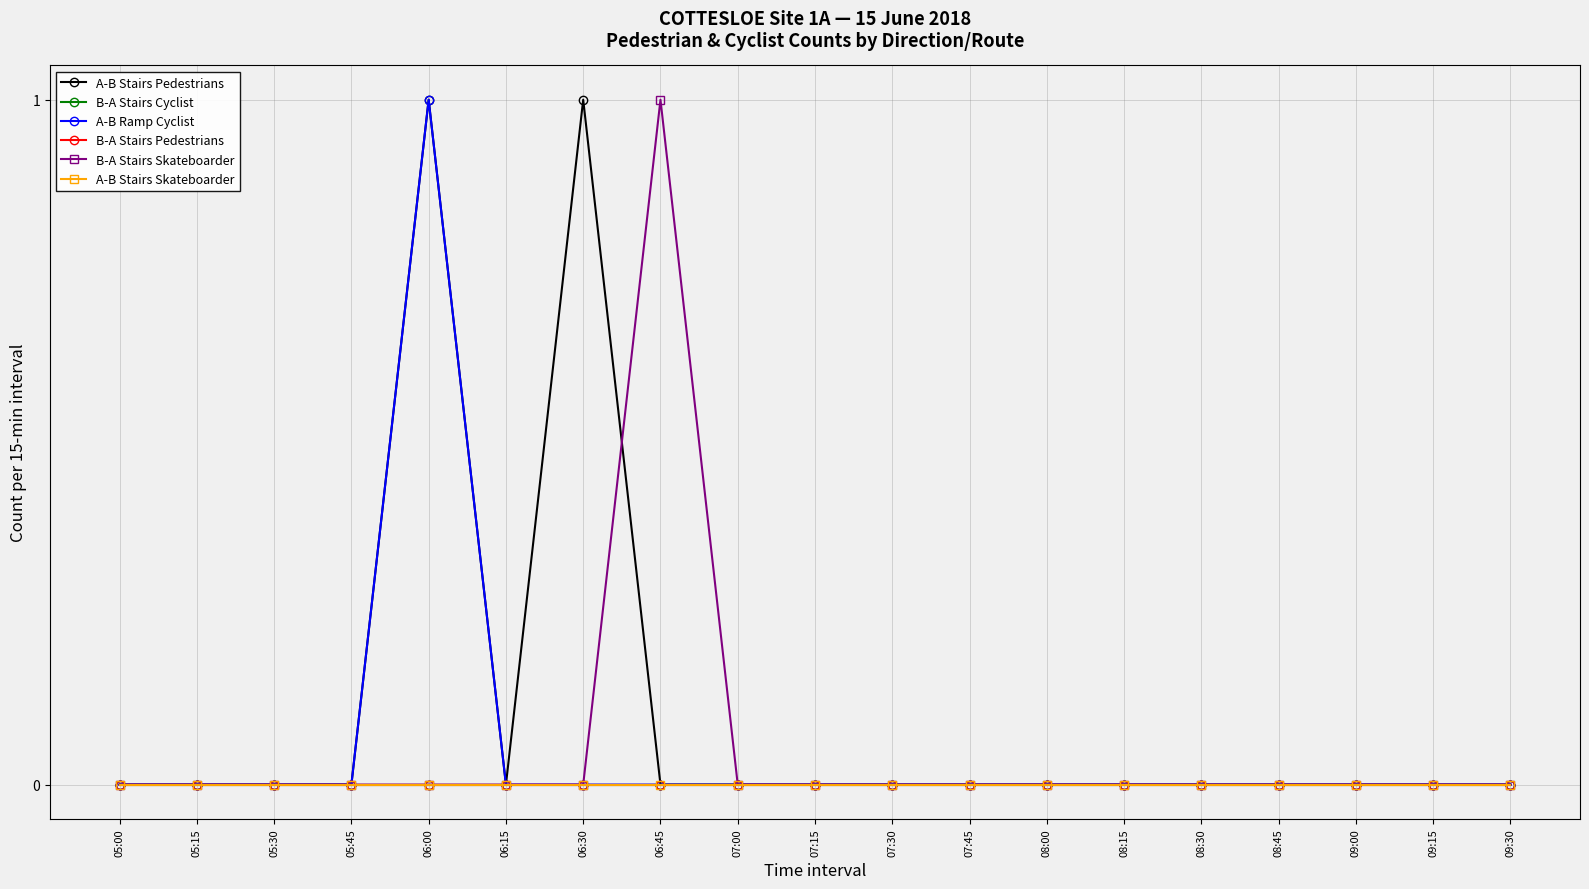

Rank the series at 05:00 from highest to lowest value.

A-B Stairs Pedestrians, B-A Stairs Cyclist, A-B Ramp Cyclist, B-A Stairs Pedestrians, B-A Stairs Skateboarder, A-B Stairs Skateboarder